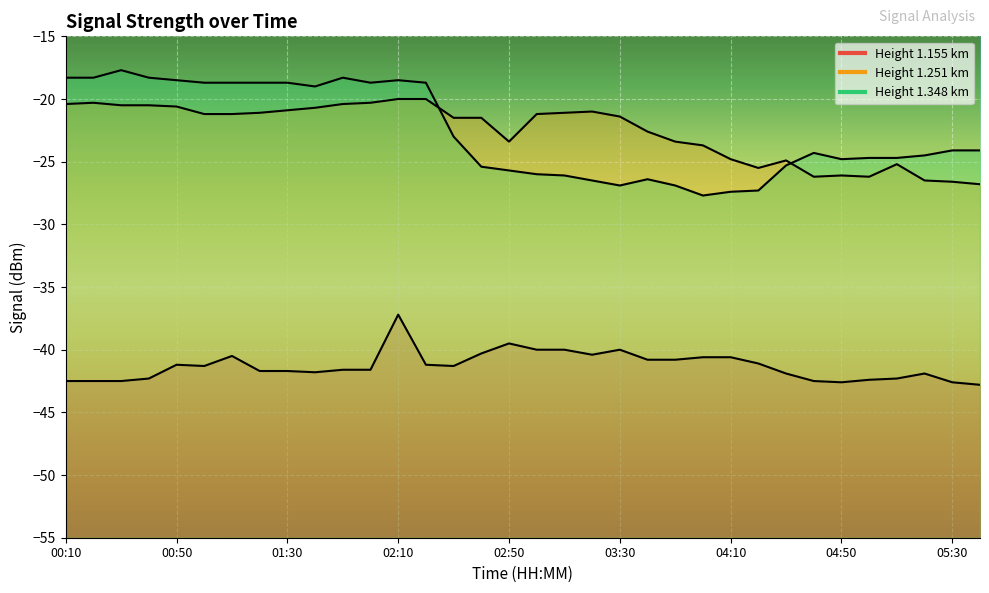

Reading right to left, what are all the values shown in this chart?

1.155: 05:40=-42.8	05:30=-42.6	05:20=-41.9	05:10=-42.3	05:00=-42.4	04:50=-42.6	04:40=-42.5	04:30=-41.9	04:20=-41.1	04:10=-40.6	04:00=-40.6	03:50=-40.8	03:40=-40.8	03:30=-40.0	03:20=-40.4	03:10=-40.0	03:00=-40.0	02:50=-39.5	02:40=-40.3	02:30=-41.3	02:20=-41.2	02:10=-37.2	02:00=-41.6	01:50=-41.6	01:40=-41.8	01:30=-41.7	01:20=-41.7	01:10=-40.5	01:00=-41.3	00:50=-41.2	00:40=-42.3	00:30=-42.5	00:20=-42.5	00:10=-42.5
1.251: 05:40=-26.8	05:30=-26.6	05:20=-26.5	05:10=-25.2	05:00=-26.2	04:50=-26.1	04:40=-26.2	04:30=-24.9	04:20=-25.5	04:10=-24.8	04:00=-23.7	03:50=-23.4	03:40=-22.6	03:30=-21.4	03:20=-21.0	03:10=-21.1	03:00=-21.2	02:50=-23.4	02:40=-21.5	02:30=-21.5	02:20=-20.0	02:10=-20.0	02:00=-20.3	01:50=-20.4	01:40=-20.7	01:30=-20.9	01:20=-21.1	01:10=-21.2	01:00=-21.2	00:50=-20.6	00:40=-20.5	00:30=-20.5	00:20=-20.3	00:10=-20.4
1.348: 05:40=-24.1	05:30=-24.1	05:20=-24.5	05:10=-24.7	05:00=-24.7	04:50=-24.8	04:40=-24.3	04:30=-25.3	04:20=-27.3	04:10=-27.4	04:00=-27.7	03:50=-26.9	03:40=-26.4	03:30=-26.9	03:20=-26.5	03:10=-26.1	03:00=-26.0	02:50=-25.7	02:40=-25.4	02:30=-23.0	02:20=-18.7	02:10=-18.5	02:00=-18.7	01:50=-18.3	01:40=-19.0	01:30=-18.7	01:20=-18.7	01:10=-18.7	01:00=-18.7	00:50=-18.5	00:40=-18.3	00:30=-17.7	00:20=-18.3	00:10=-18.3